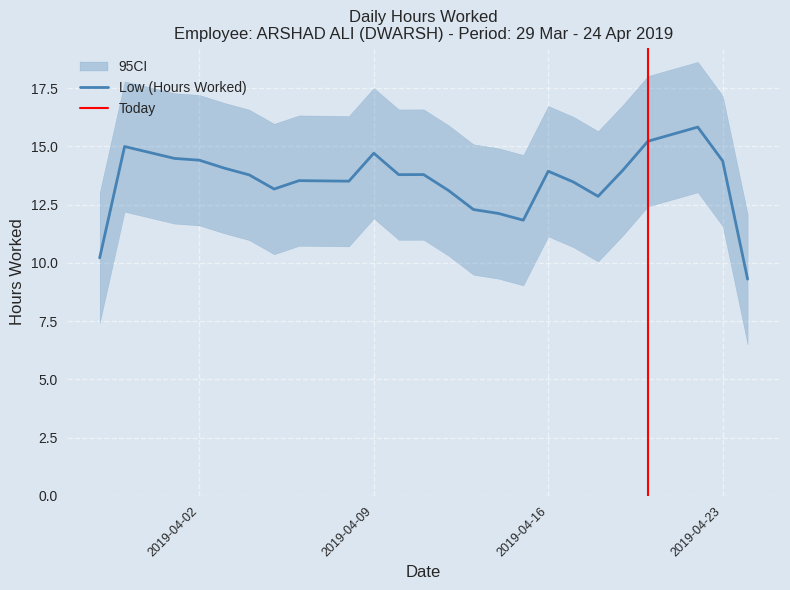

Which has a higher value, 19 or 2?

2